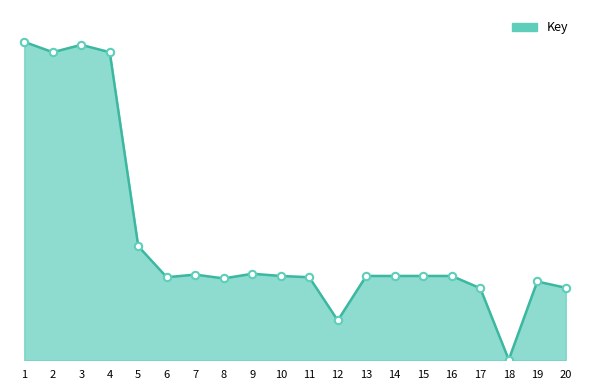

Does the chart have visible grid lines?

No